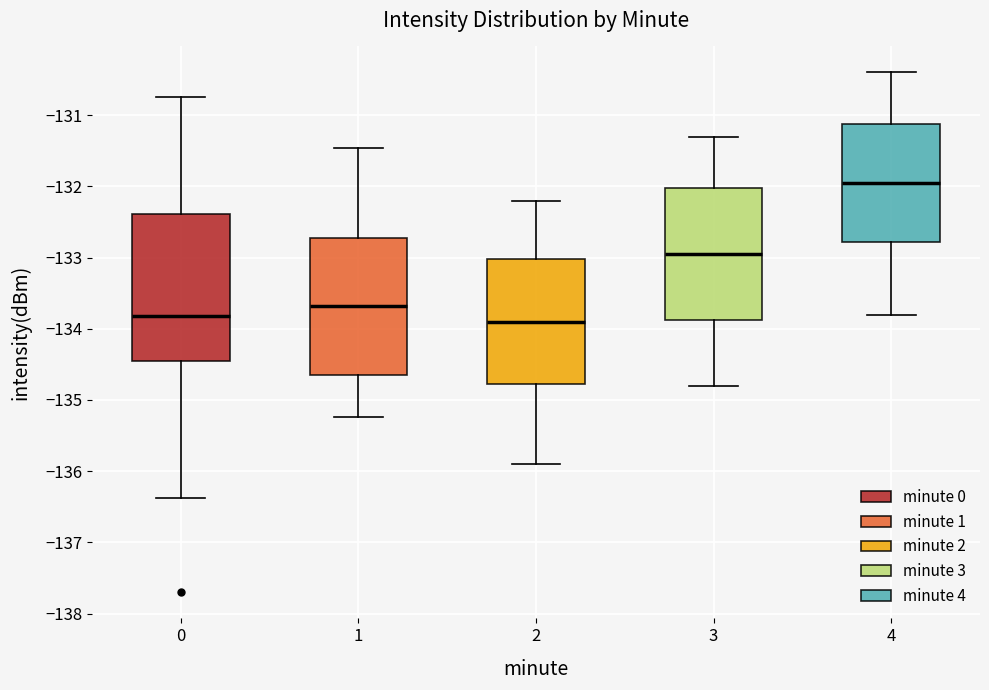

Reading left to right, read every box against the y-axis: the position of its median line, the range the box covers, and the ends of its whiskers. The values are not printed on the chart, so give them approximately, as read against the axis.

0: median -133.8, box -134.4 to -132.4, whiskers -136.4 to -130.7
1: median -133.7, box -134.7 to -132.7, whiskers -135.2 to -131.5
2: median -133.9, box -134.8 to -133.0, whiskers -135.9 to -132.2
3: median -132.9, box -133.9 to -132.0, whiskers -134.8 to -131.3
4: median -131.9, box -132.8 to -131.1, whiskers -133.8 to -130.4